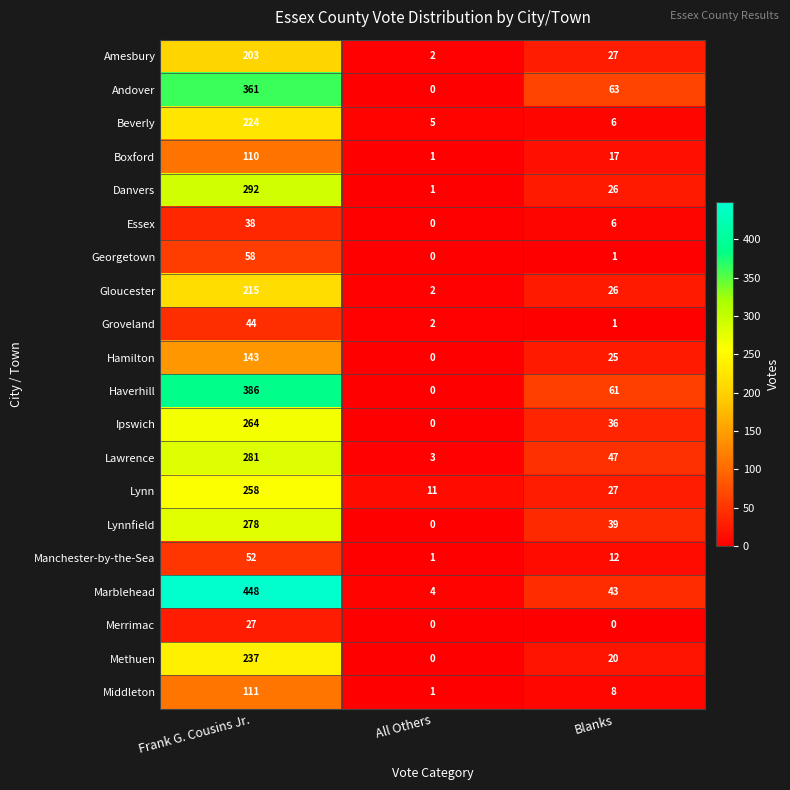

What is the difference between the maximum and minimum values in the Lynn series?

247